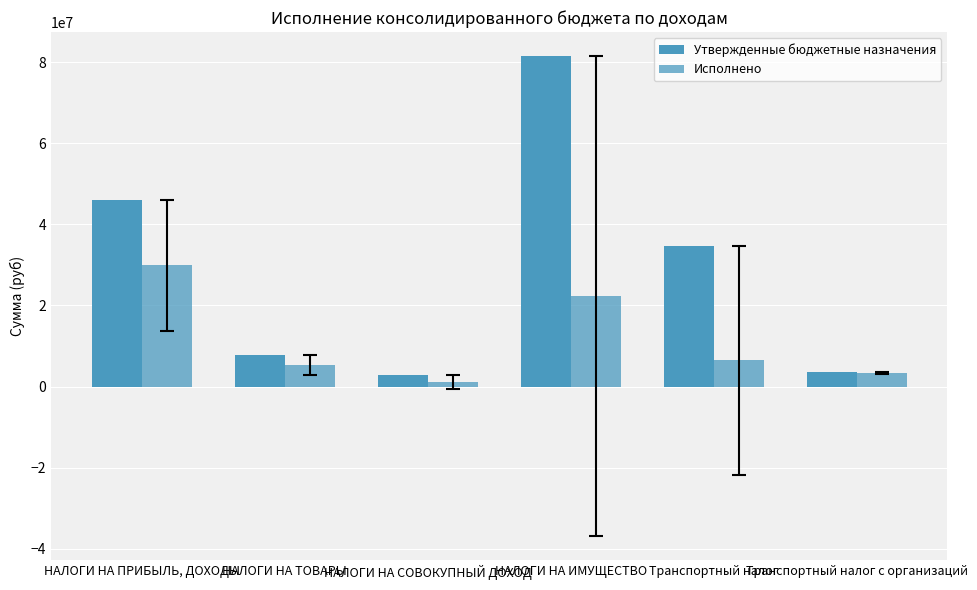

How many bars are there in each group?

2